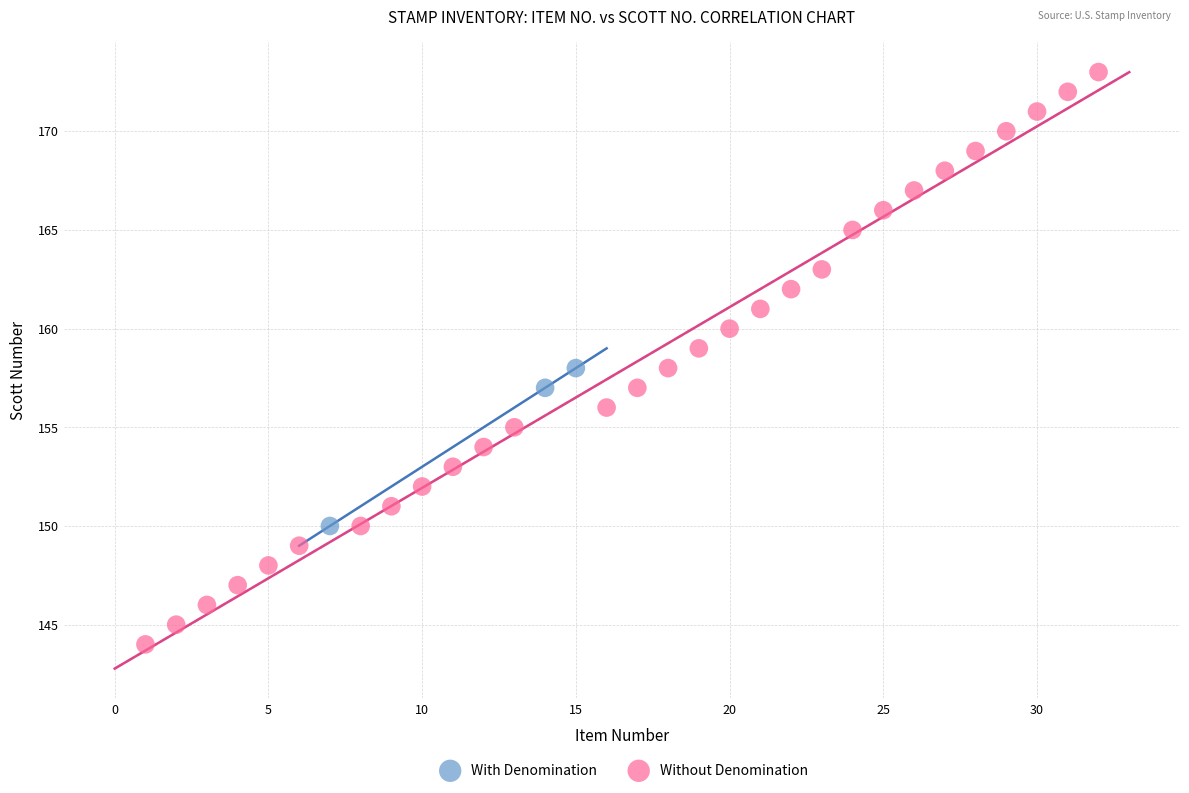

Which series reaches the minimum Y coordinate?

Without Denomination